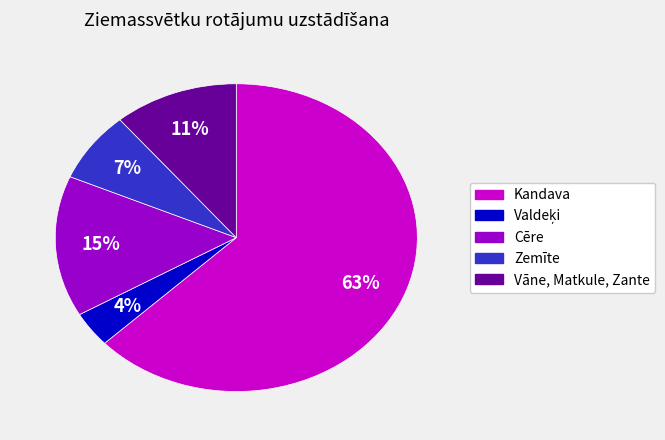

To the nearest percent, what is the average slice percentage?

20%